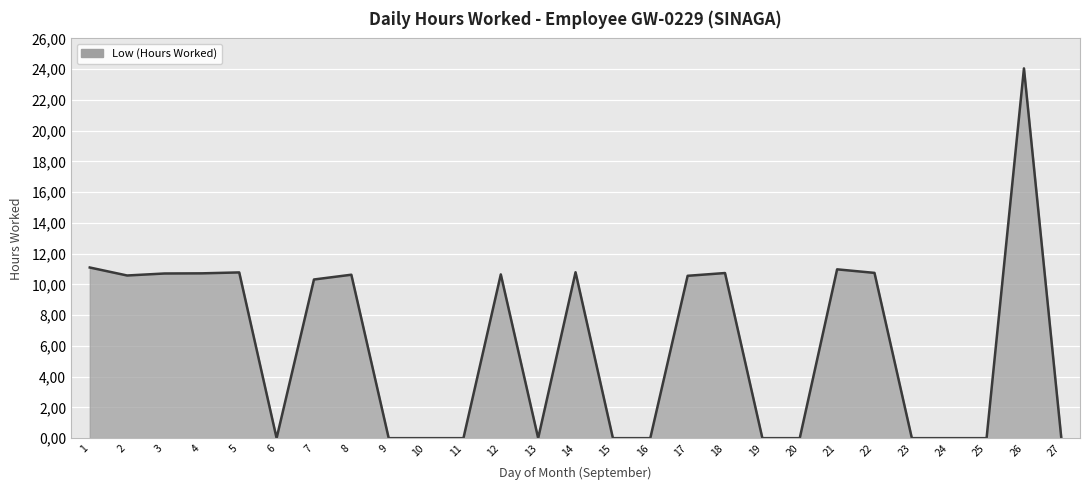

How many interior local peaks (higher than both neighbors) does the data have?

7